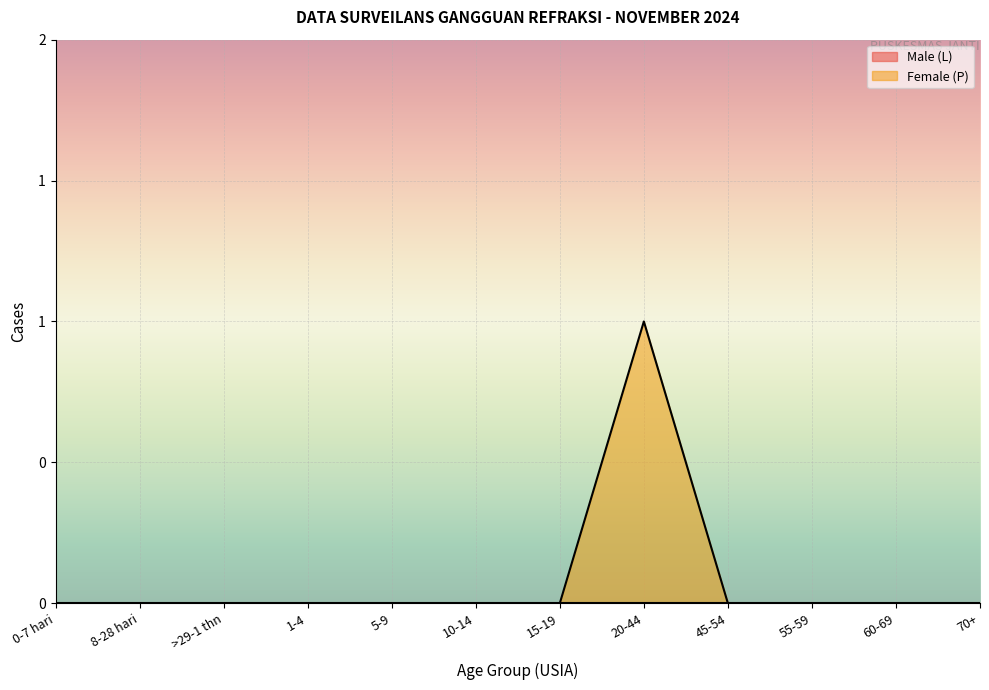

Does the chart display data point markers on the line(s)?

No